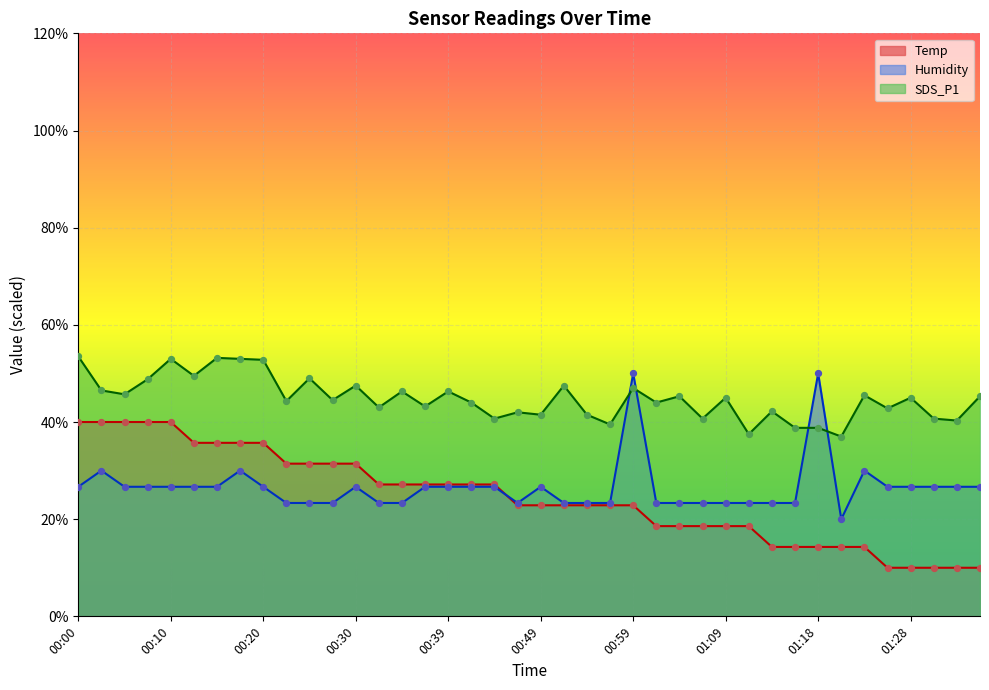

Is the value of Temp at 00:05 greater than the value of SDS_P1 at 00:22?

No